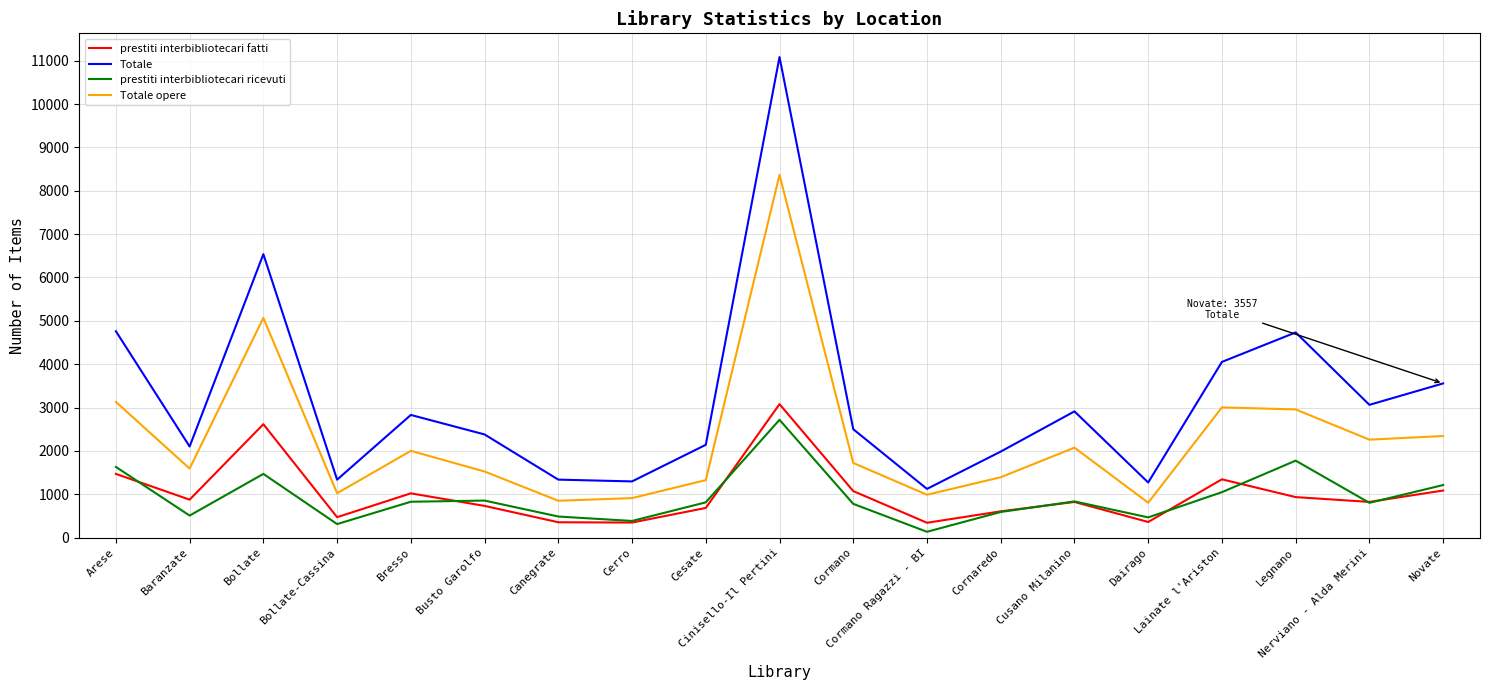

True or false: prestiti interbibliotecari fatti and Totale opere cross at least once.

False